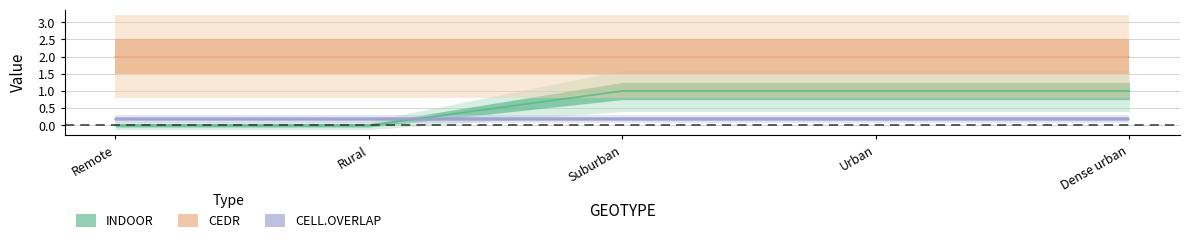

List the labels in order of CELL.OVERLAP value, largest first.

Remote, Rural, Suburban, Urban, Dense urban